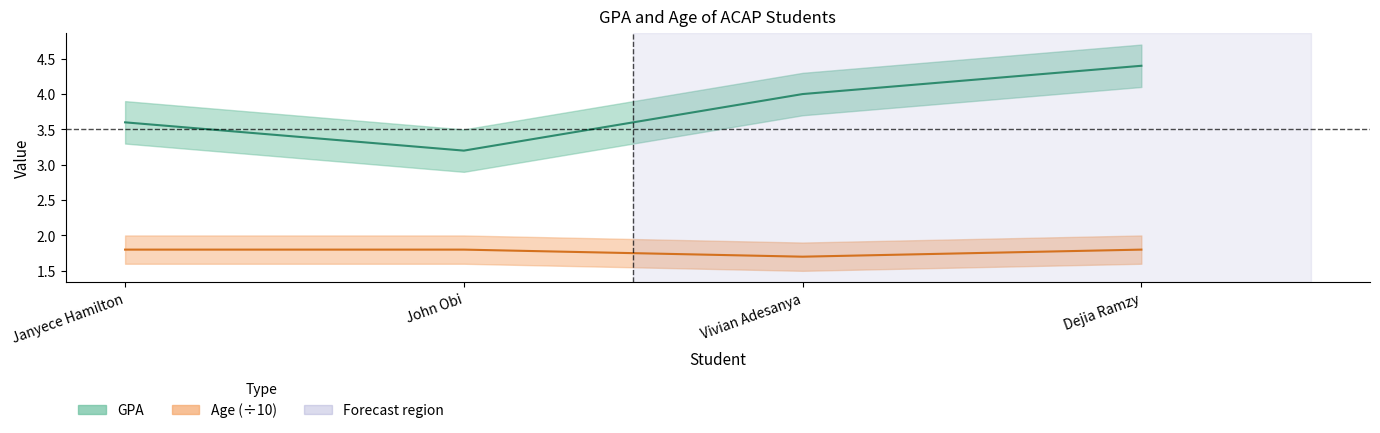

Which series has the largest total across all categories?

GPA